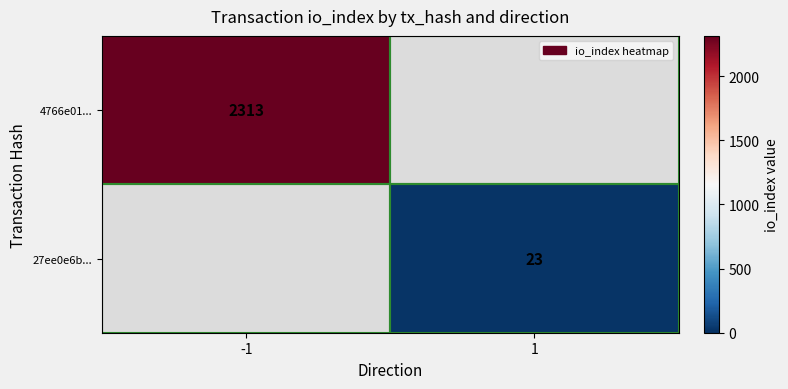

The 4766e01... series shows 2313 at -1. True or false?

True